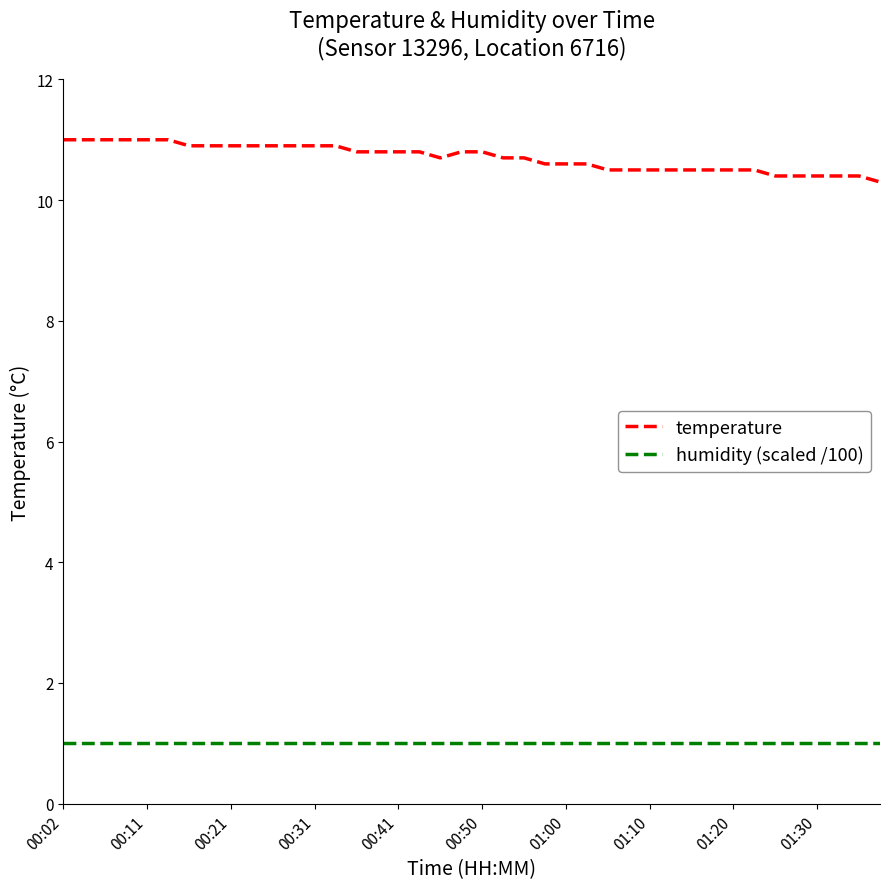

What is the smallest value displayed?

1.0